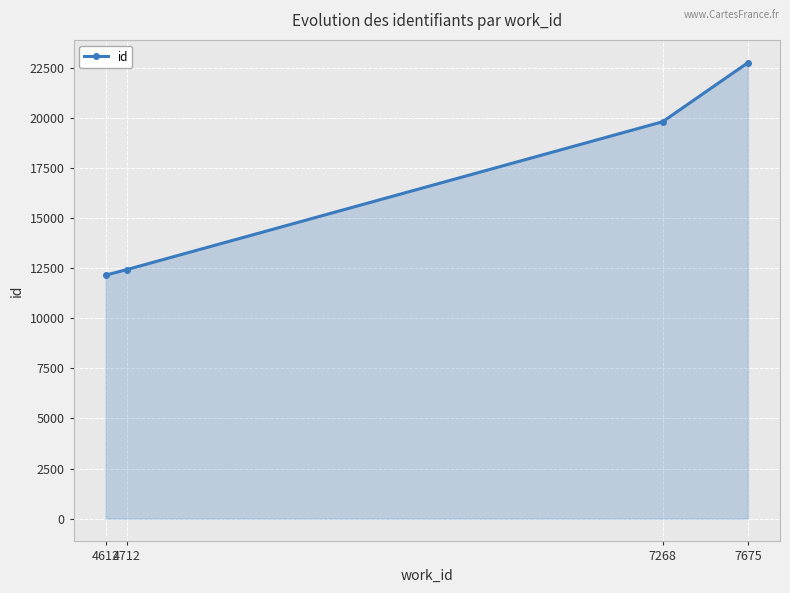

What is the change in value from 4612 to 4712?

+275